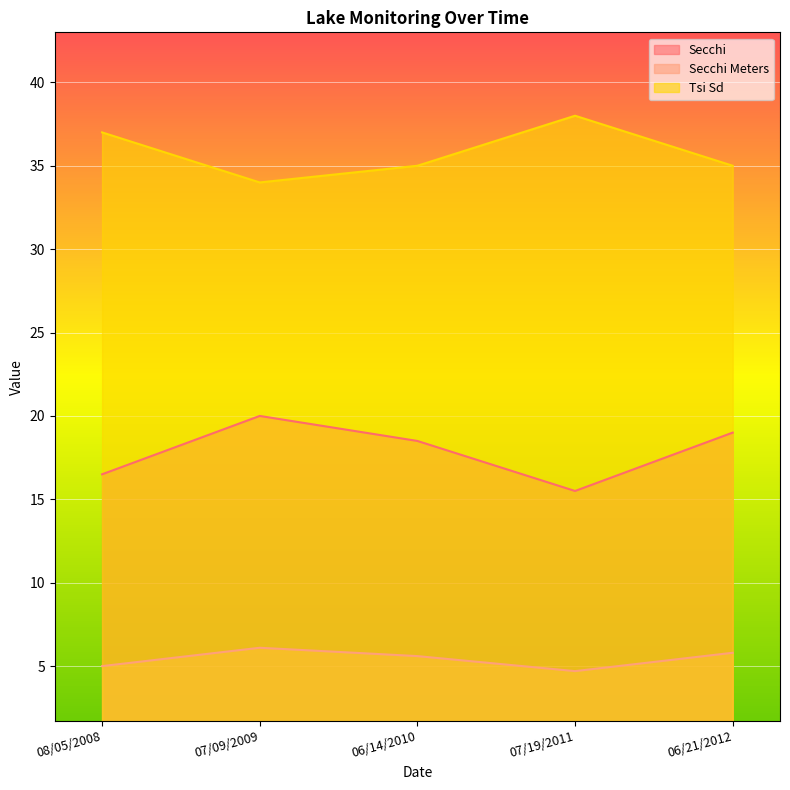

Does the chart display data point markers on the line(s)?

No